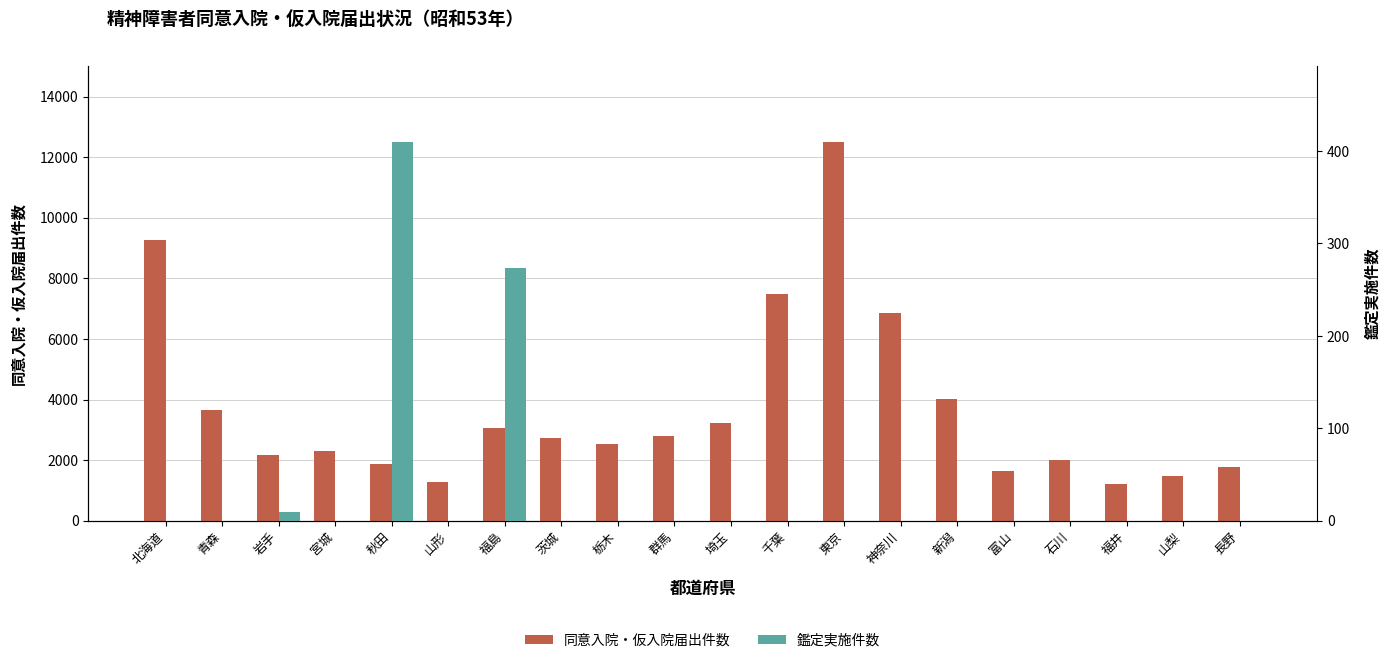

What is the difference between the second highest and minimum values in the 同意入院・仮入院届出件数 series?

8035